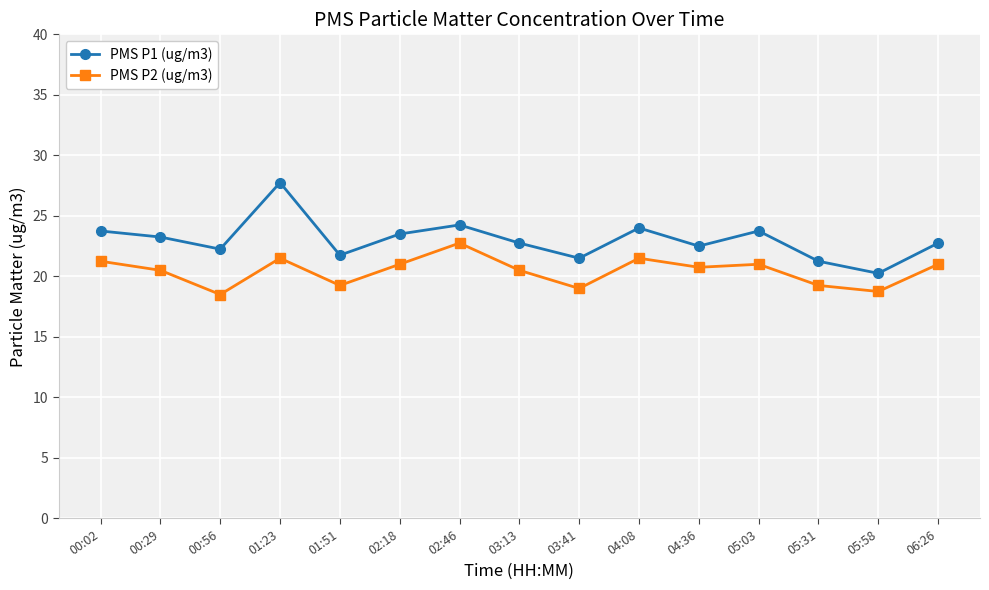

Does the chart display data point markers on the line(s)?

Yes